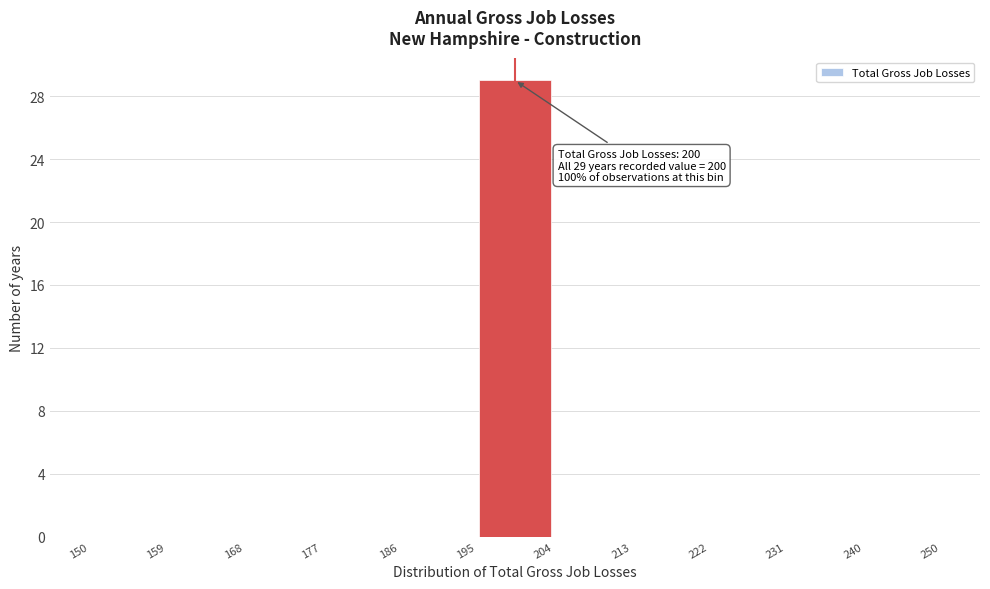

Over which range of the x-axis is the bar tallest?

195 to 204